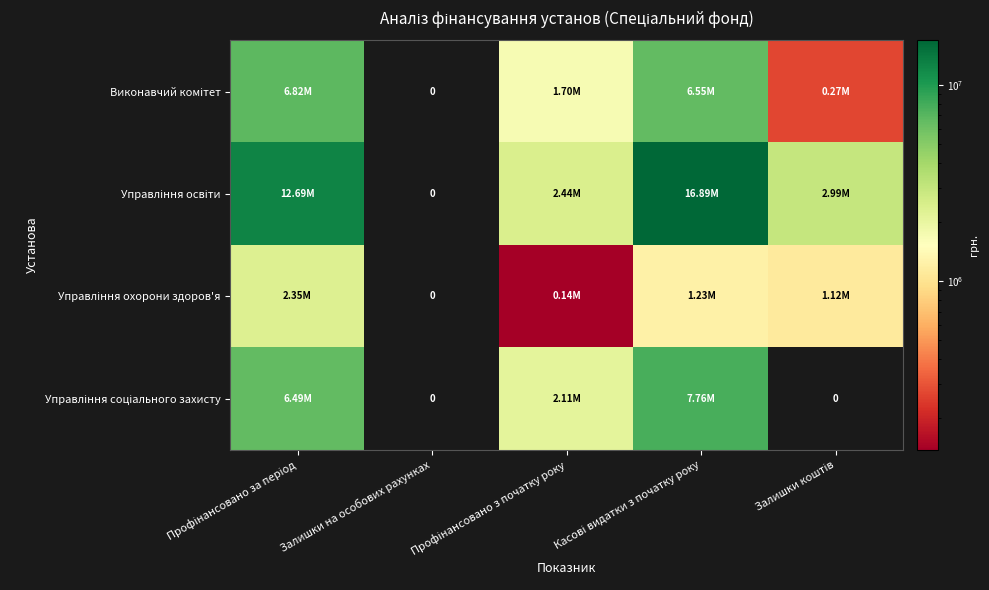

Is the value of Управління соціального захисту at Залишки на особових рахунках greater than the value of Управління охорони здоров'я at Касові видатки з початку року?

No